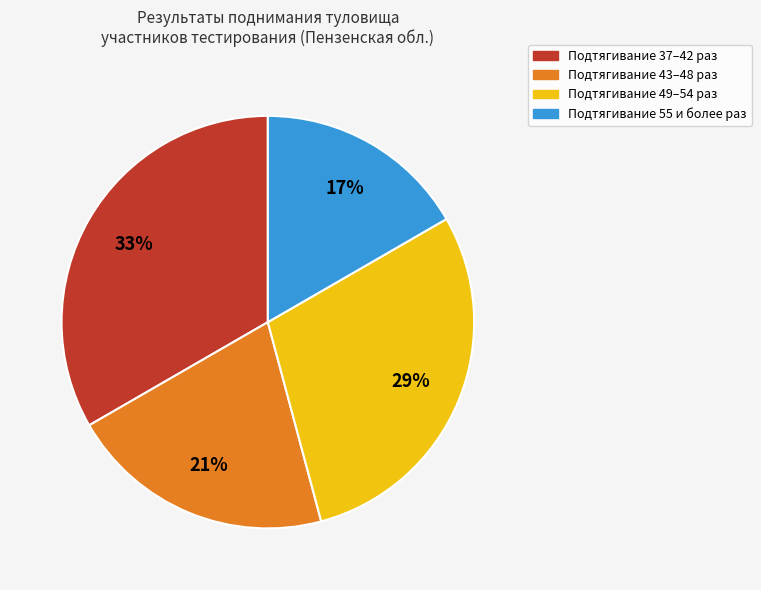

To the nearest percent, what is the average slice percentage?

25%